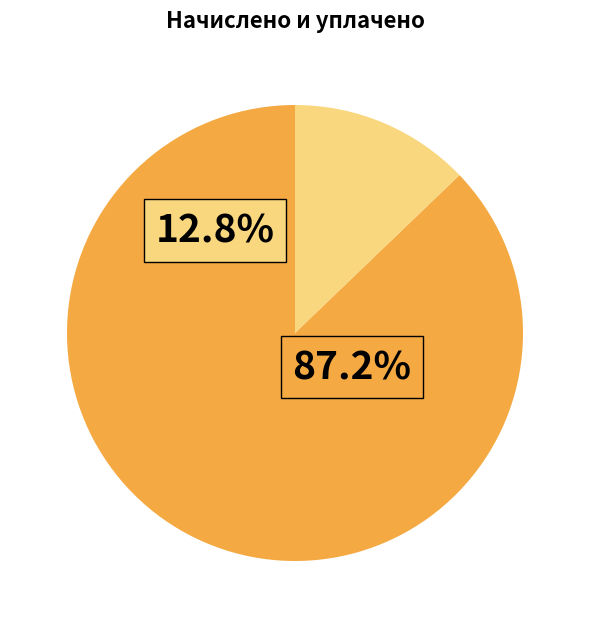

Does 6 represent more than half of the total?

No